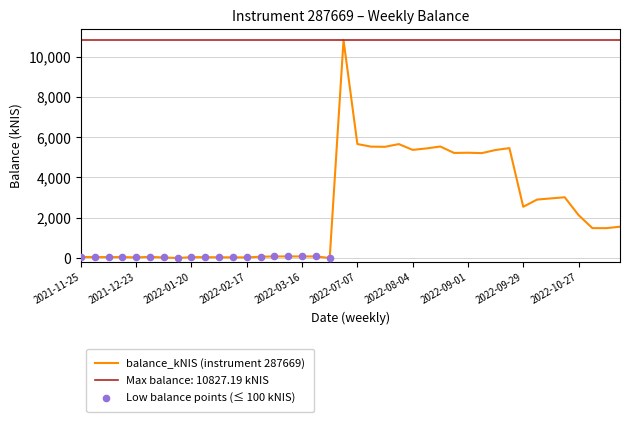

What is the change in value from 2022-01-06 to 2022-08-18?

+5514.5